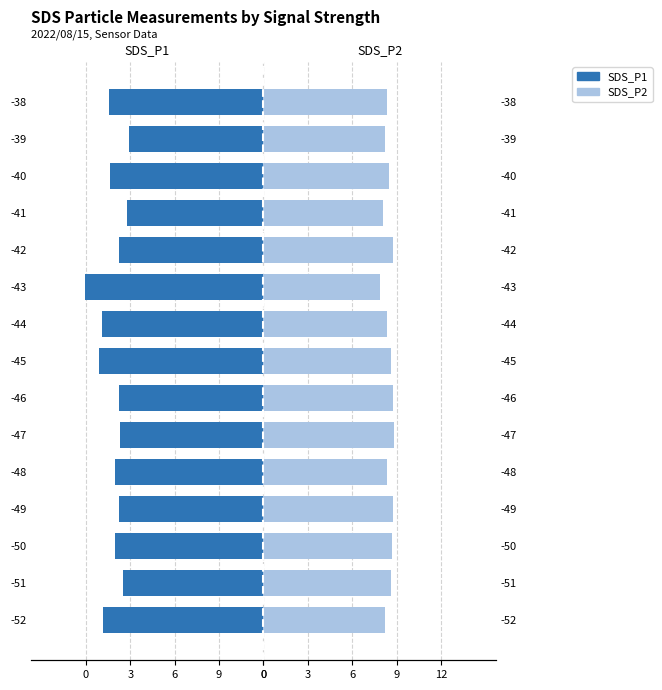

Which series has the largest range (max minus min)?

SDS_P1